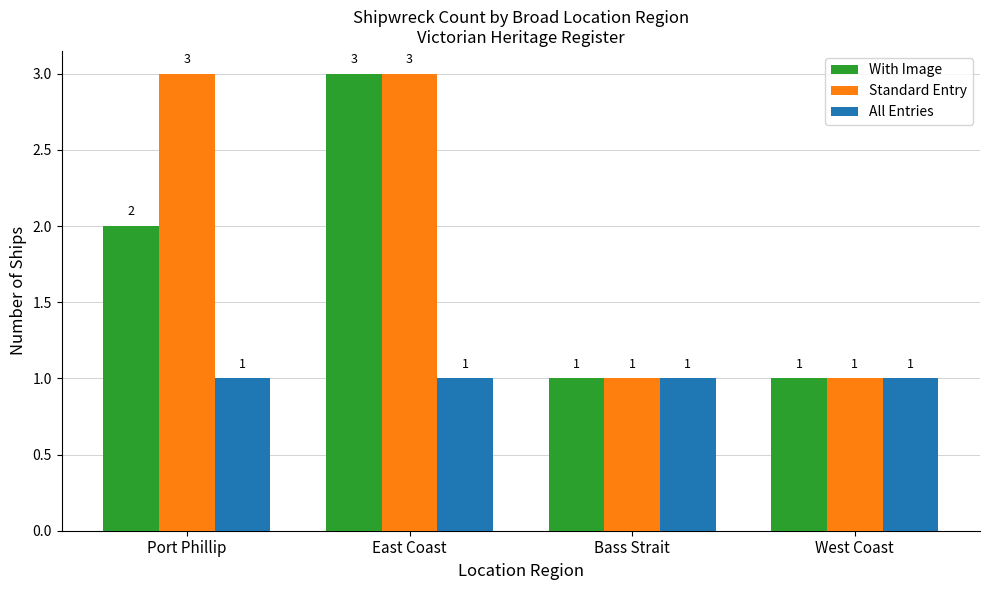

Which series changed the most between Port Phillip and Bass Strait?

Standard Entry